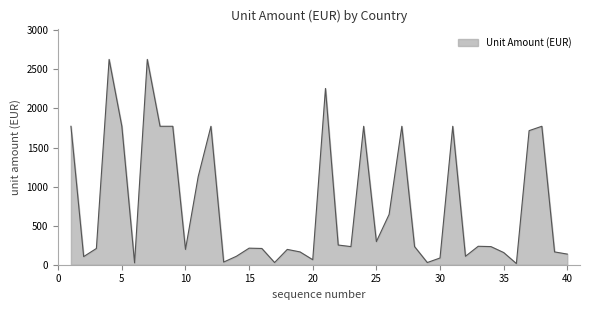

What is the maximum value shown in the chart?

2628